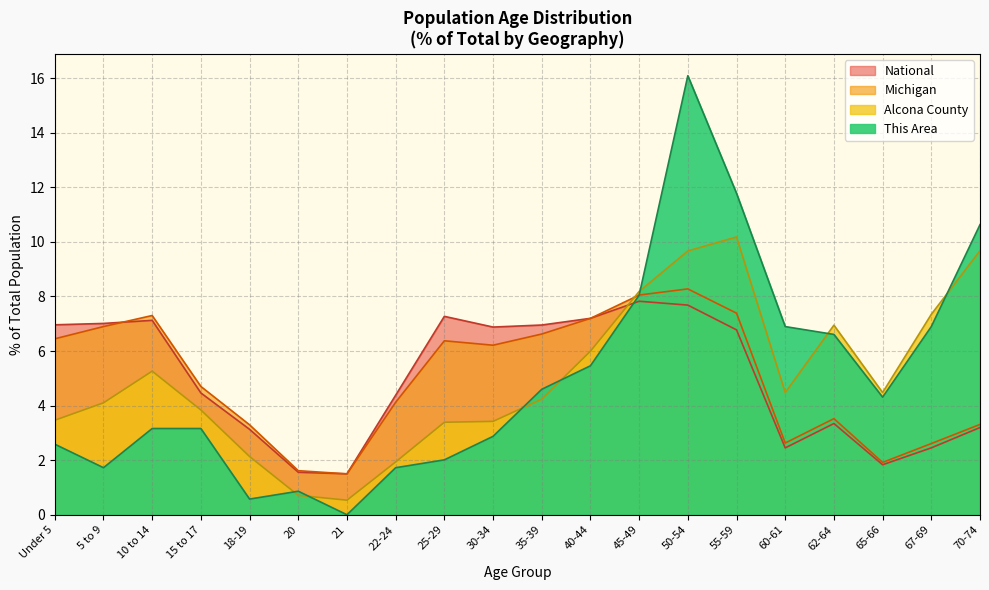

Read the Alcona County value at 15 to 17.

3.8